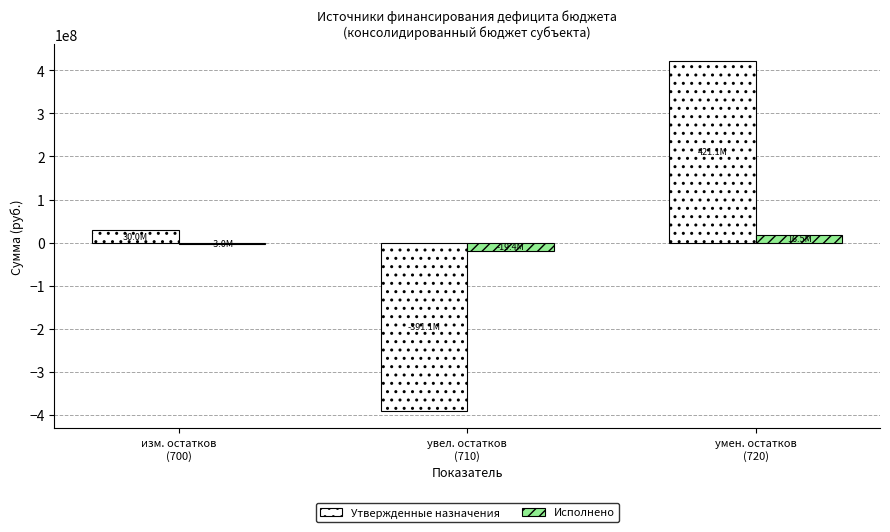

What is the value of the Утвержденные назначения bar at the 3rd from the left?

421081612.4